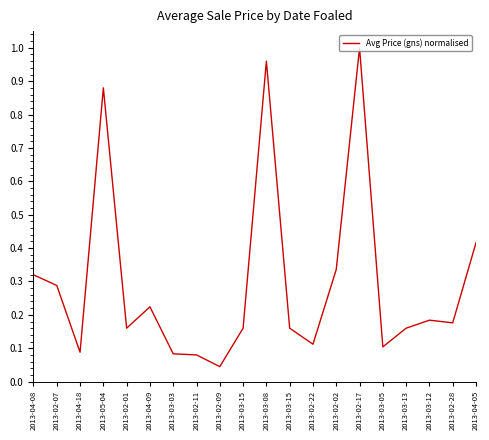

Between 2013-04-05 and 2013-03-03, which is larger?

2013-04-05